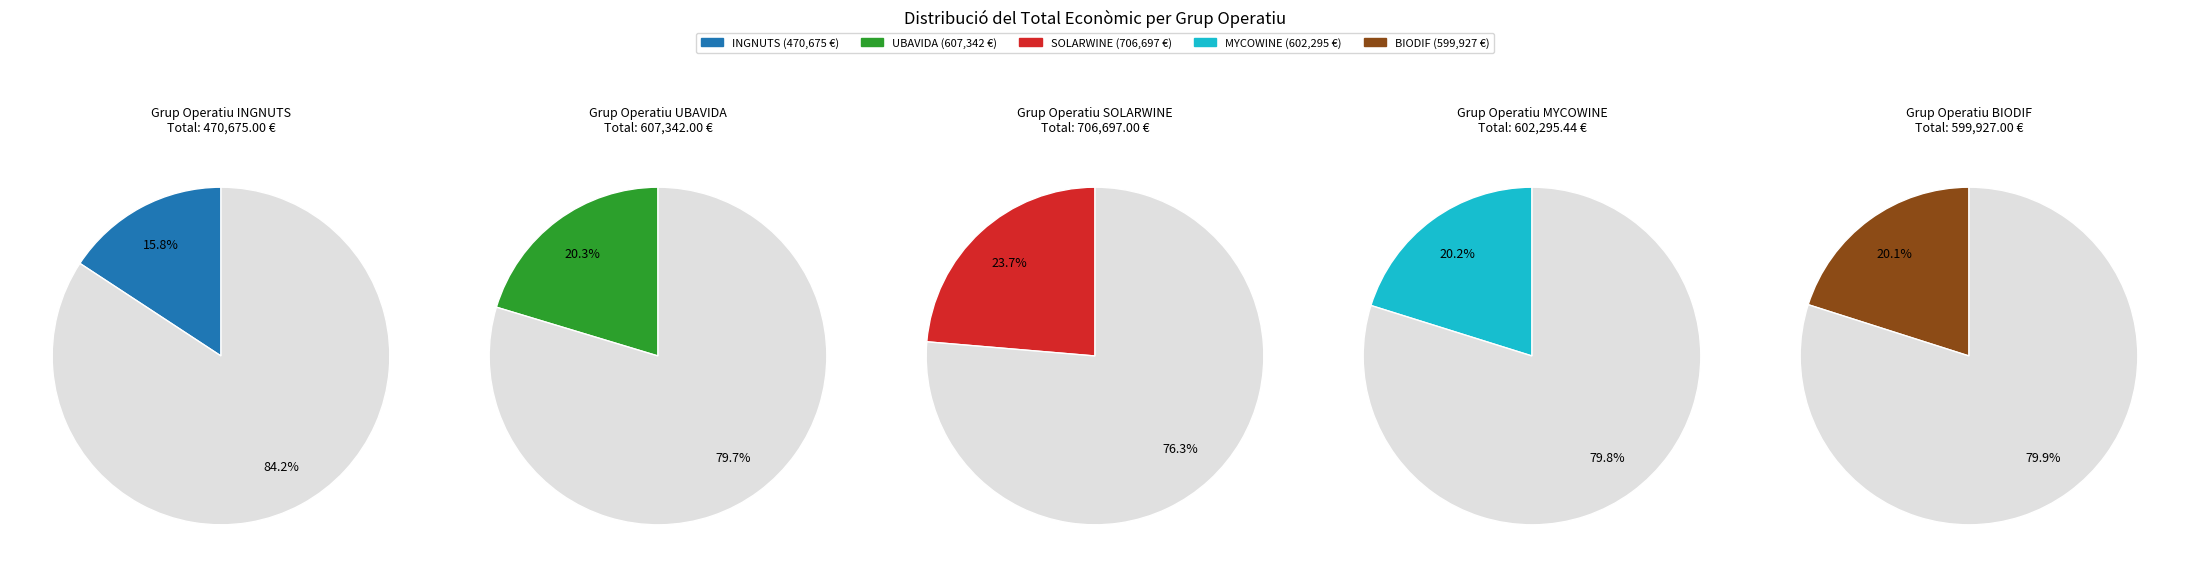

To the nearest percent, what portion does SOLARWINE represent?

24%